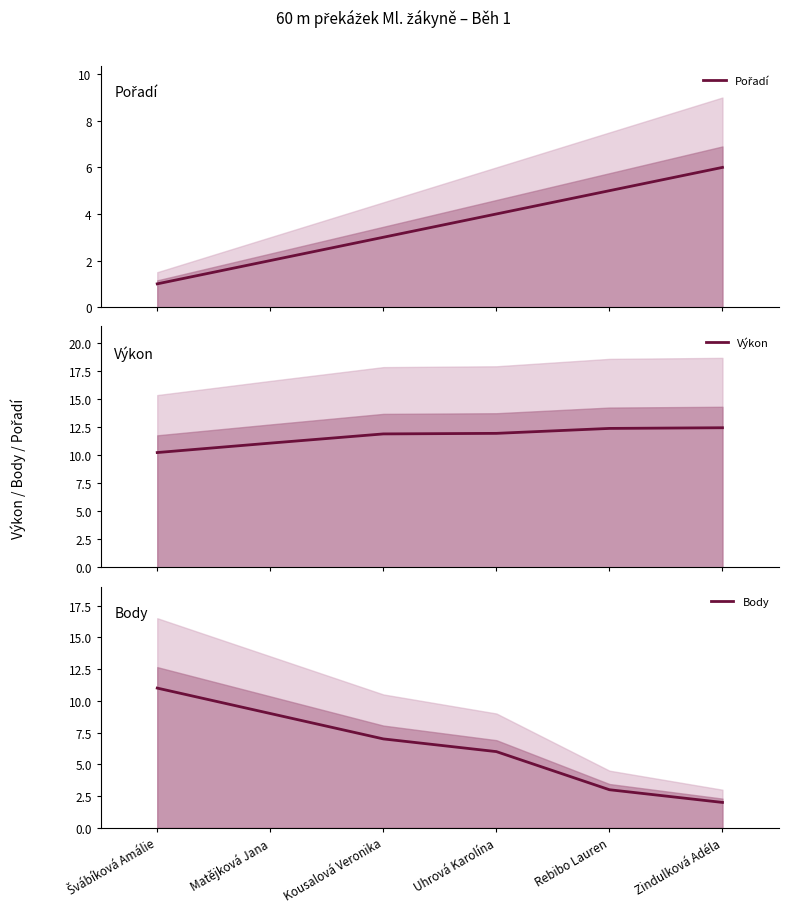

How many categories are shown in the chart?

6